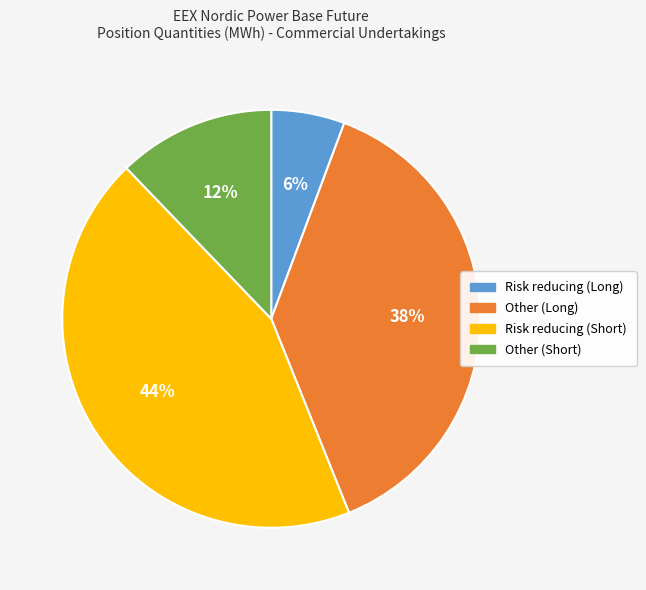

What percentage is the Risk reducing (Short) slice, to the nearest percent?

44%